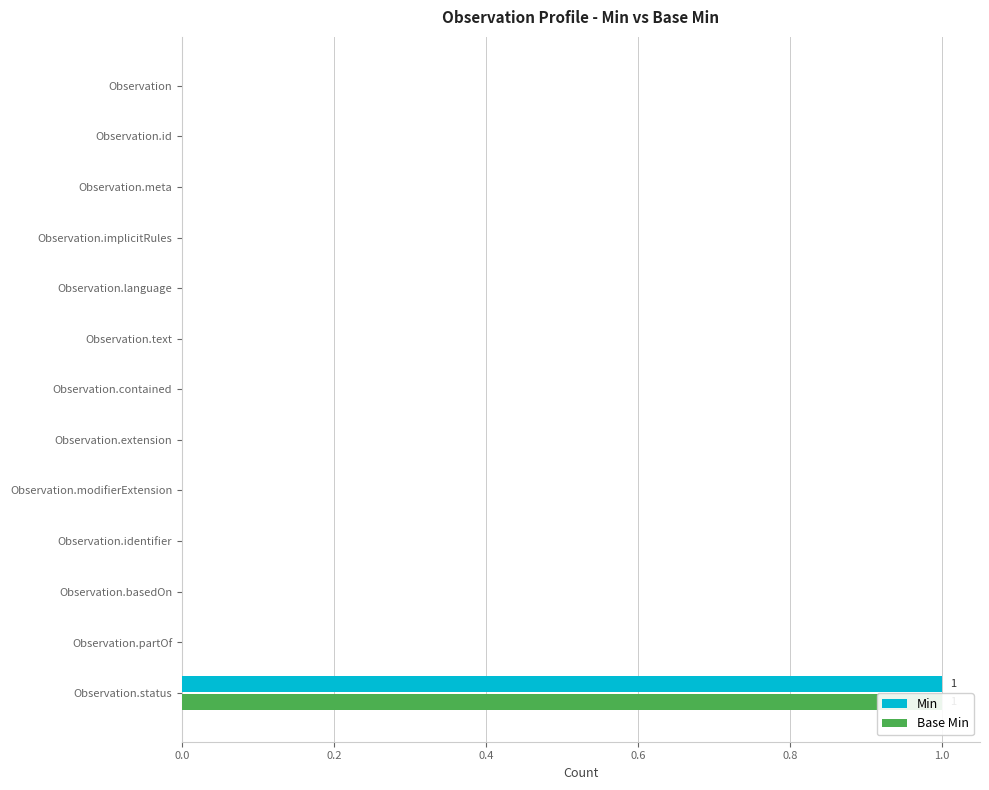

What is the greatest value displayed?

1